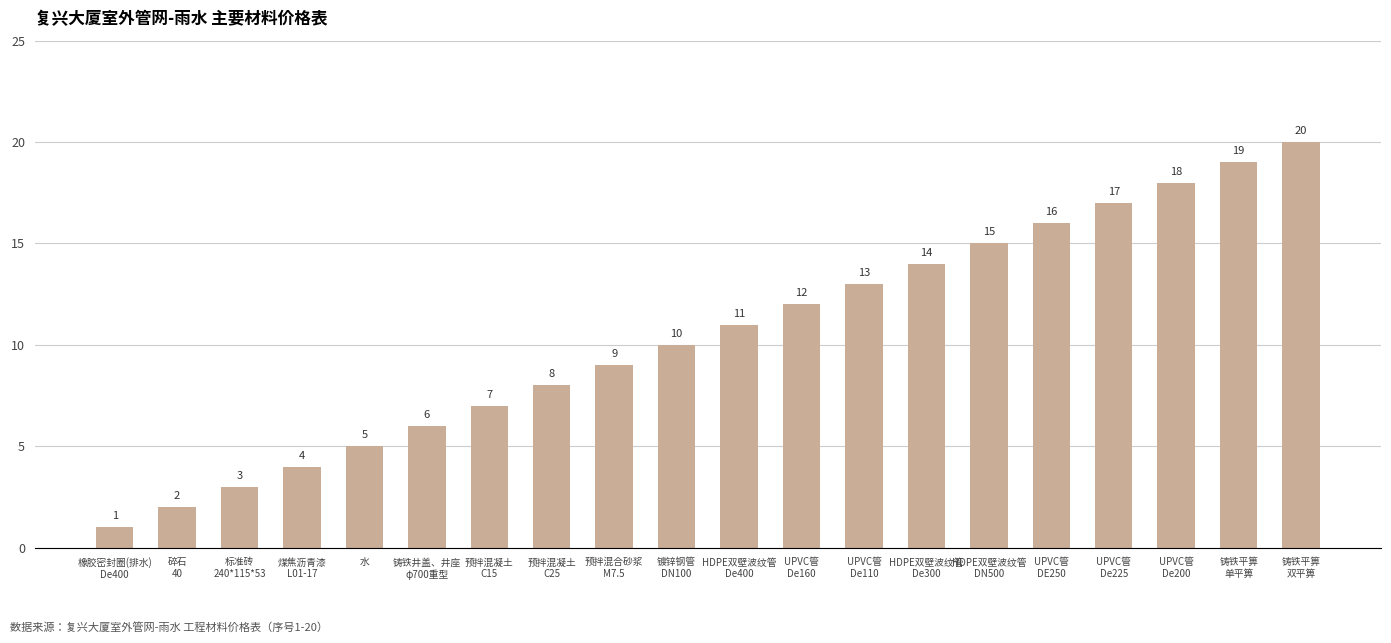

The value at 预拌混合砂浆
M7.5 is 5. True or false?

False